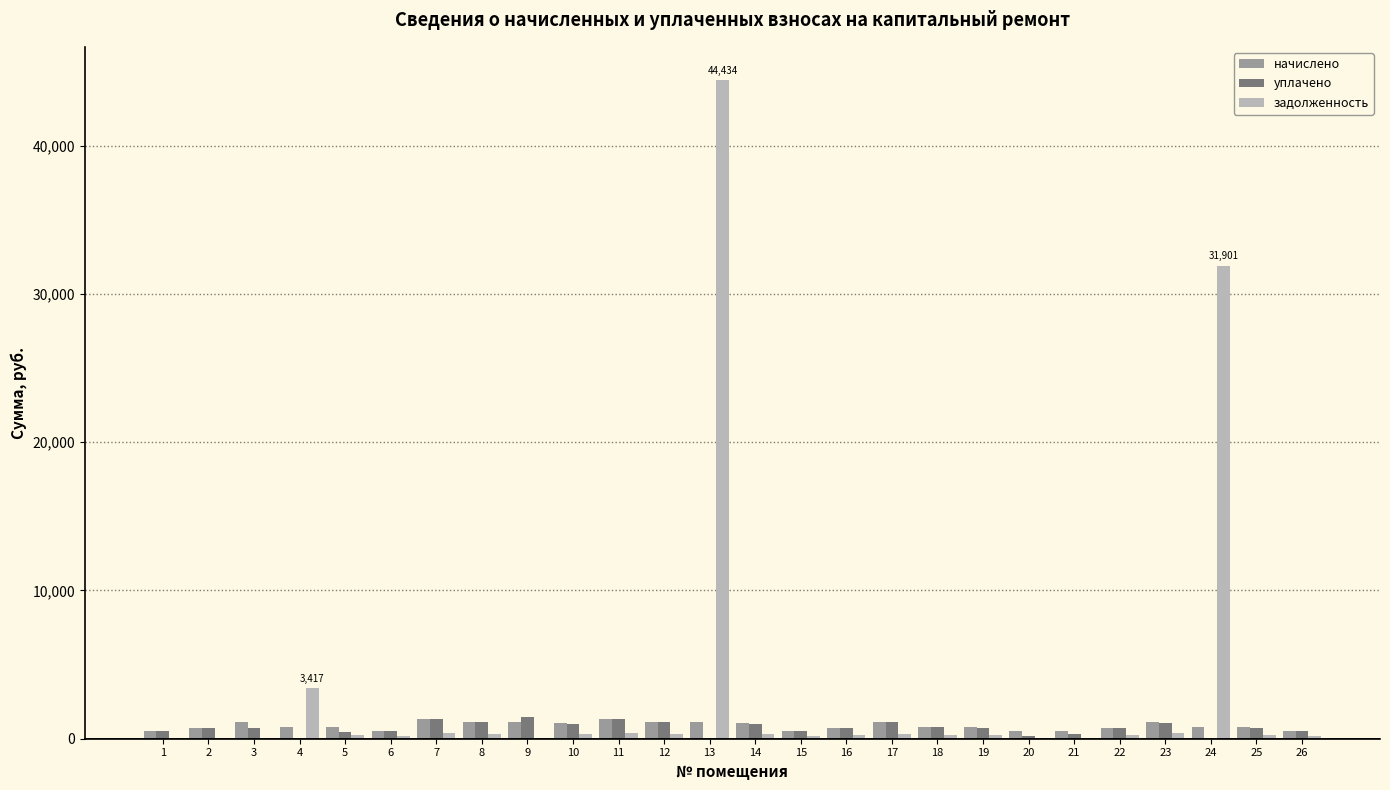

Is the value of начислено at 20 greater than the value of уплачено at 9?

No